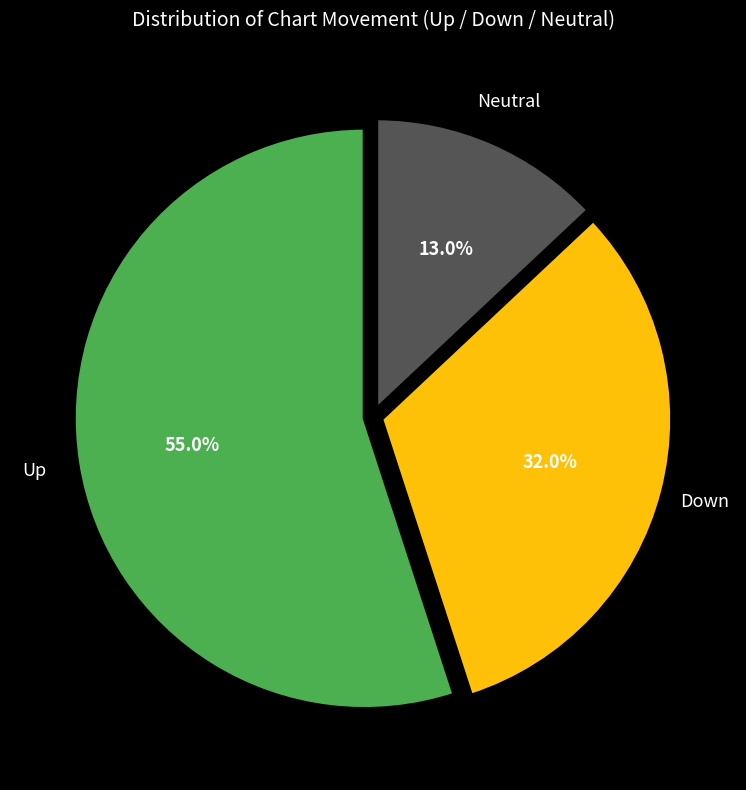

What portion of the pie excludes Up?

45.0%